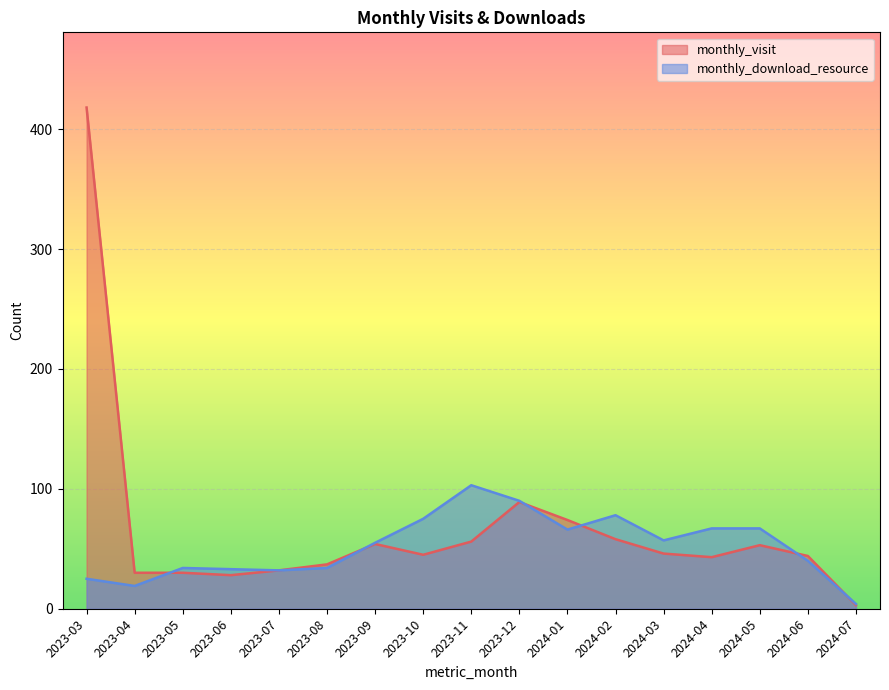

What is the average value of the monthly_download_resource series?

52